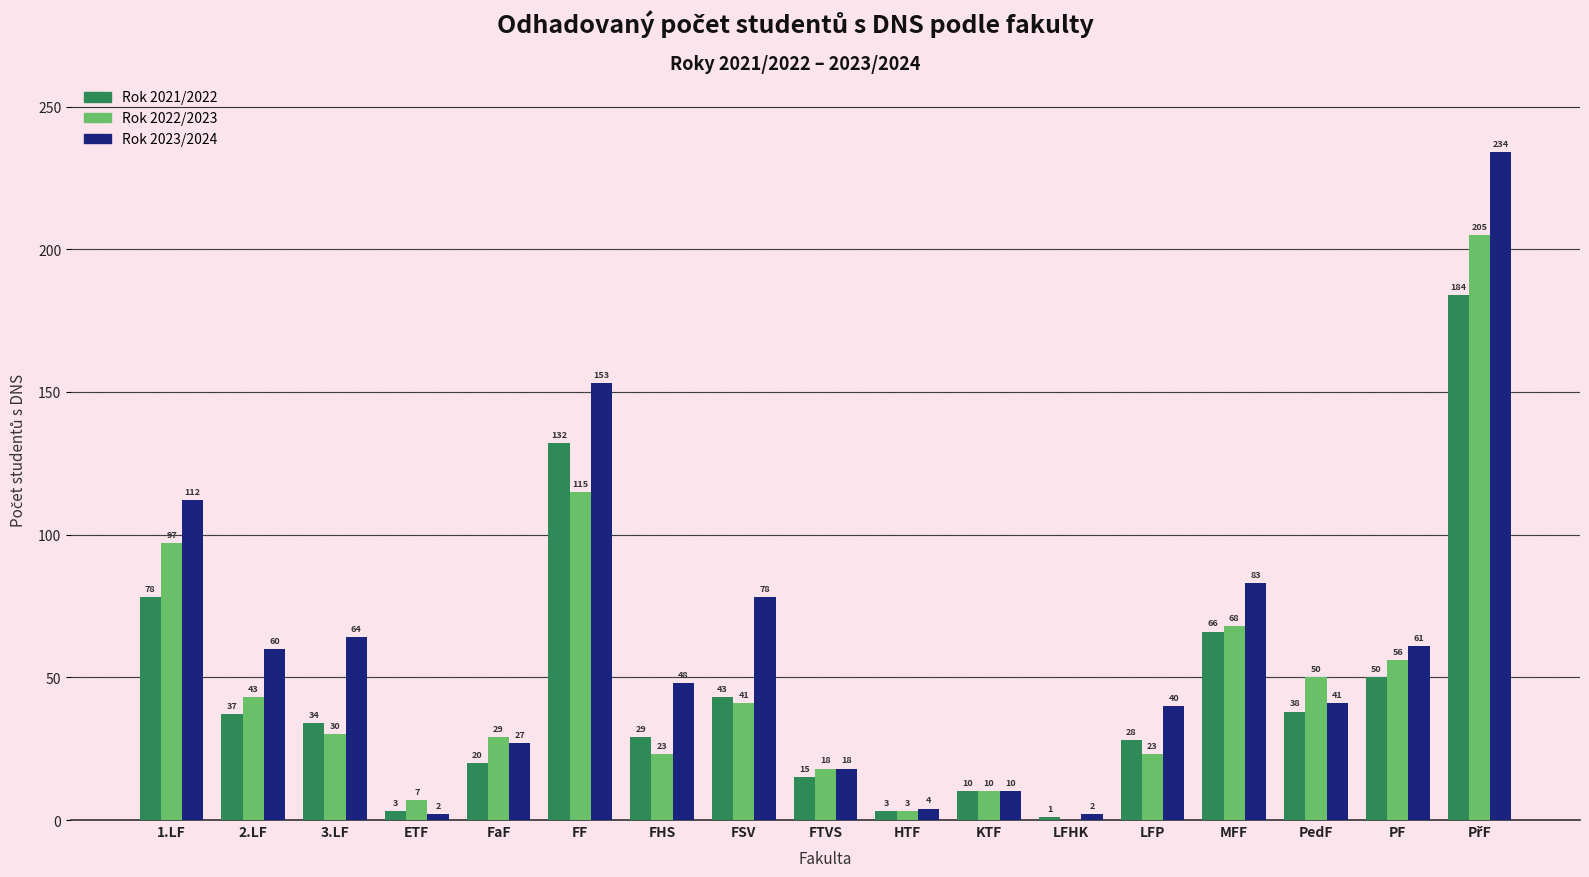

What is the difference between the Rok 2022/2023 values at HTF and ETF?

4